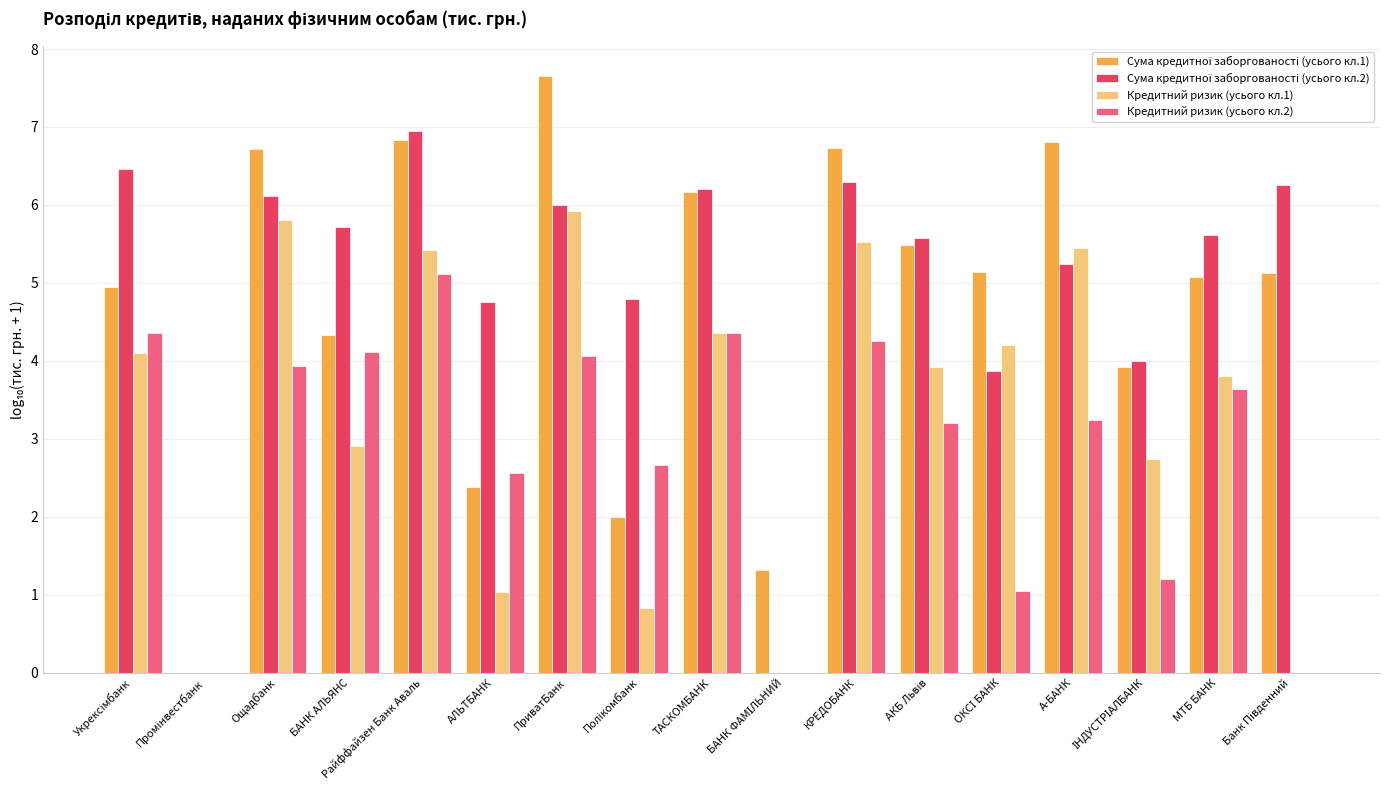

What is the sum of all Кредитний ризик (усього кл.1) values?

56.0